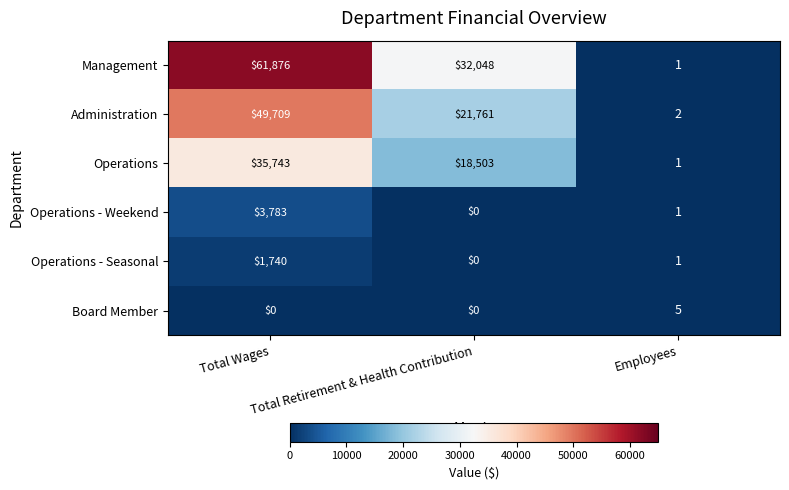

Is the value of Operations - Seasonal at Total Wages greater than the value of Management at Employees?

Yes